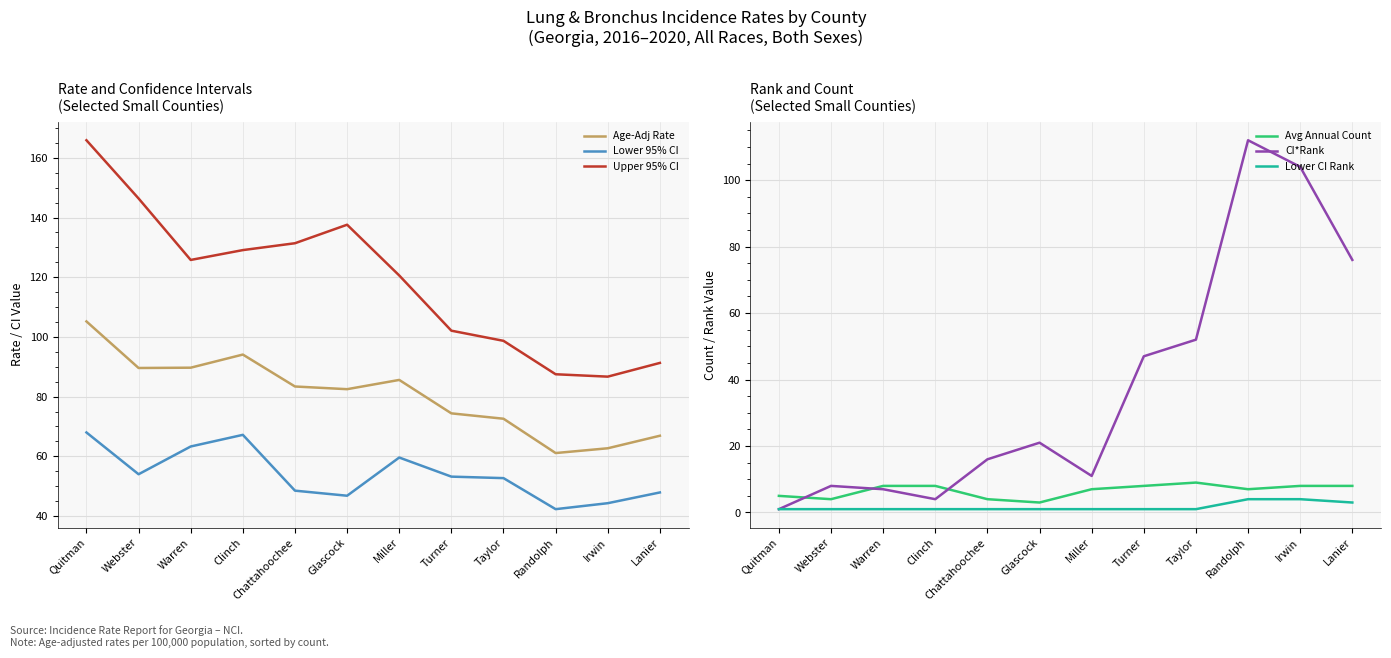

Reading left to right, transcribe all the data shown in this chart.

Age-Adj Rate: 105.2	89.6	89.7	94.1	83.4	82.5	85.6	74.4	72.6	61.1	62.7	66.9
Lower 95% CI: 68.0	54.0	63.3	67.2	48.5	46.8	59.6	53.2	52.7	42.3	44.3	47.9
Upper 95% CI: 165.9	146.4	125.8	129.1	131.4	137.6	120.6	102.1	98.7	87.5	86.7	91.3
Avg Annual Count: 5.0	4.0	8.0	8.0	4.0	3.0	7.0	8.0	9.0	7.0	8.0	8.0
CI*Rank: 1.0	8.0	7.0	4.0	16.0	21.0	11.0	47.0	52.0	112.0	104.0	76.0
Lower CI Rank: 1.0	1.0	1.0	1.0	1.0	1.0	1.0	1.0	1.0	4.0	4.0	3.0